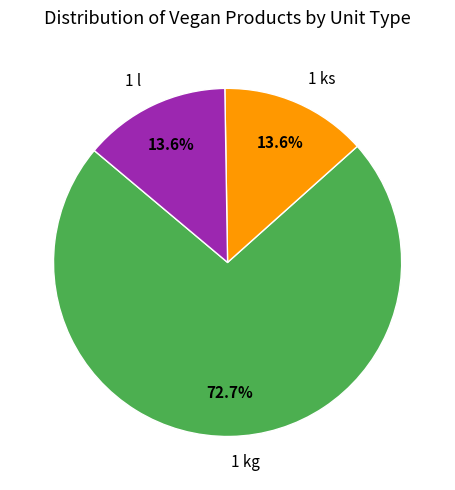

Which slice represents more than half of the pie?

1 kg